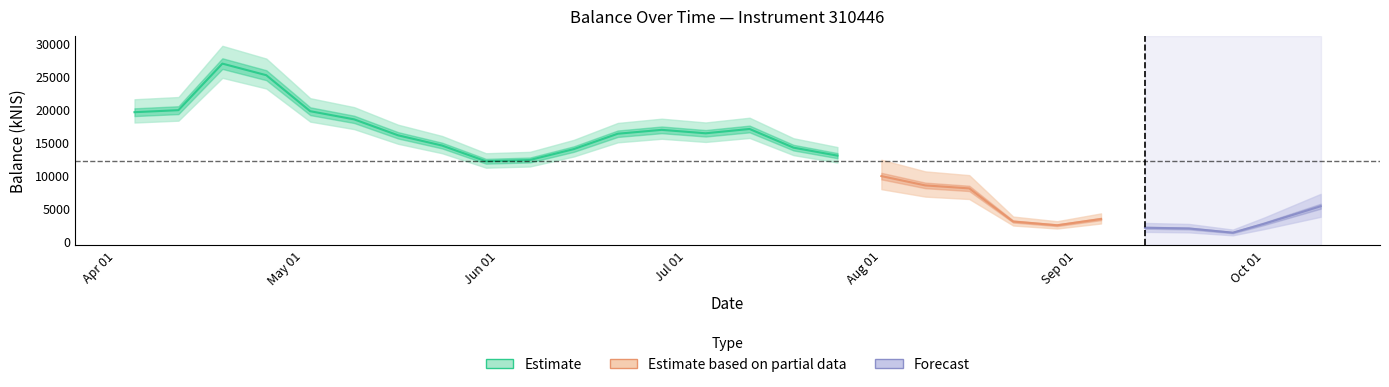

Reading left to right, transcribe all the data shown in this chart.

19606.8	19913.1	26973.0	25215.3	19754.0	18518.6	16099.0	14548.0	12166.0	12358.2	14011.0	16341.6	16929.0	16408.2	17061.0	14230.8	13017.9	9915.5	8503.8	8049.9	3025.0	2459.6	3410.2	2083.2	1971.5	1337.1	2693.3	5348.1